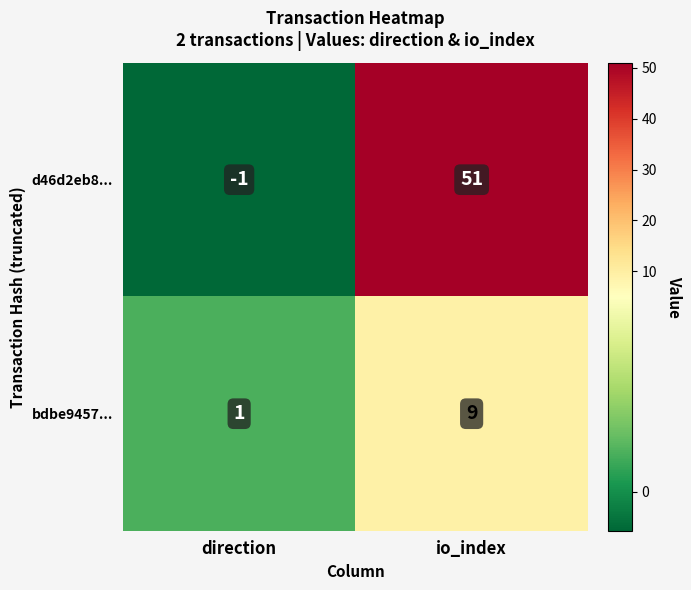

Rank the series at direction from lowest to highest value.

d46d2eb8..., bdbe9457...